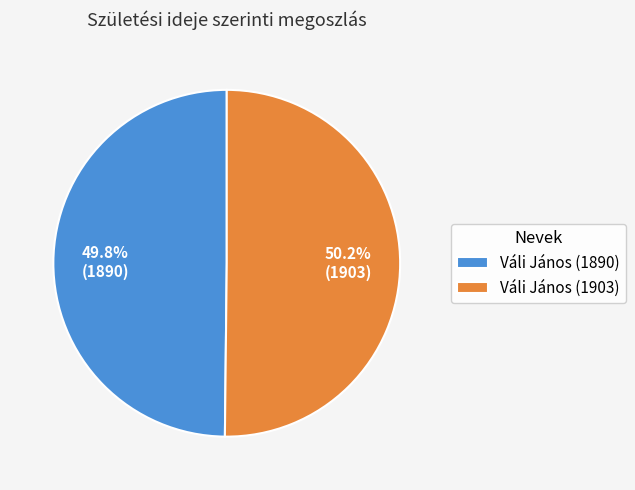

Approximately how many times larger is the value at Váli János (1890) compared to Váli János (1903)?

1.0